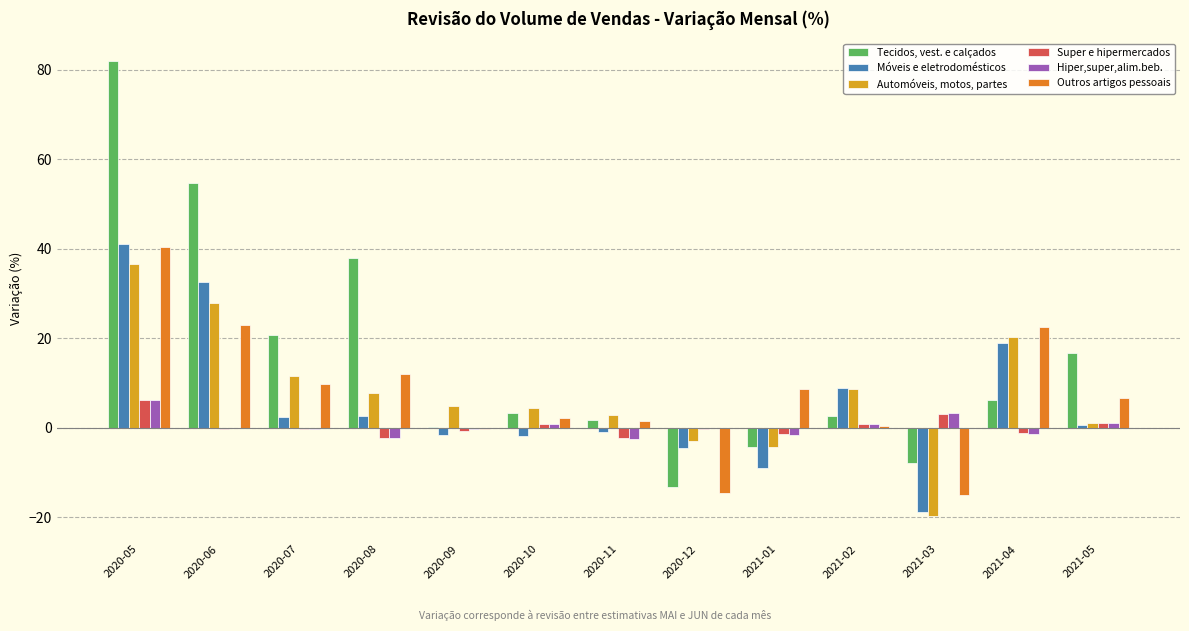

Which series changed the most between 2020-08 and 2021-03?

Tecidos, vest. e calçados